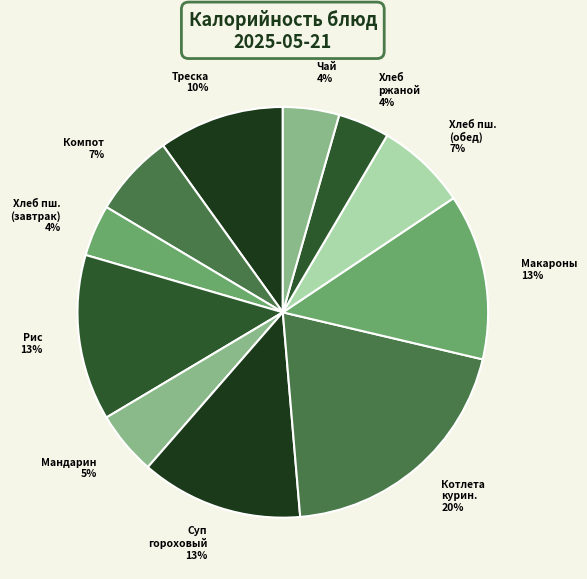

How many segments does this pie chart have?

11